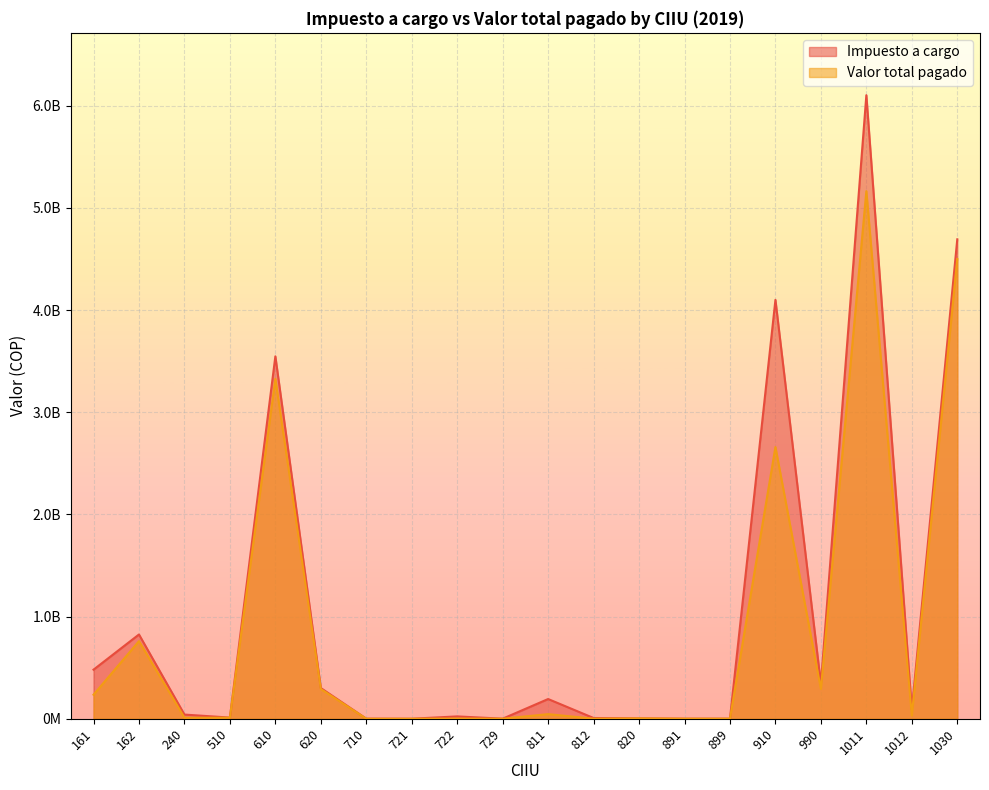

What are all the series names shown in the legend?

Impuesto a cargo, Valor total pagado